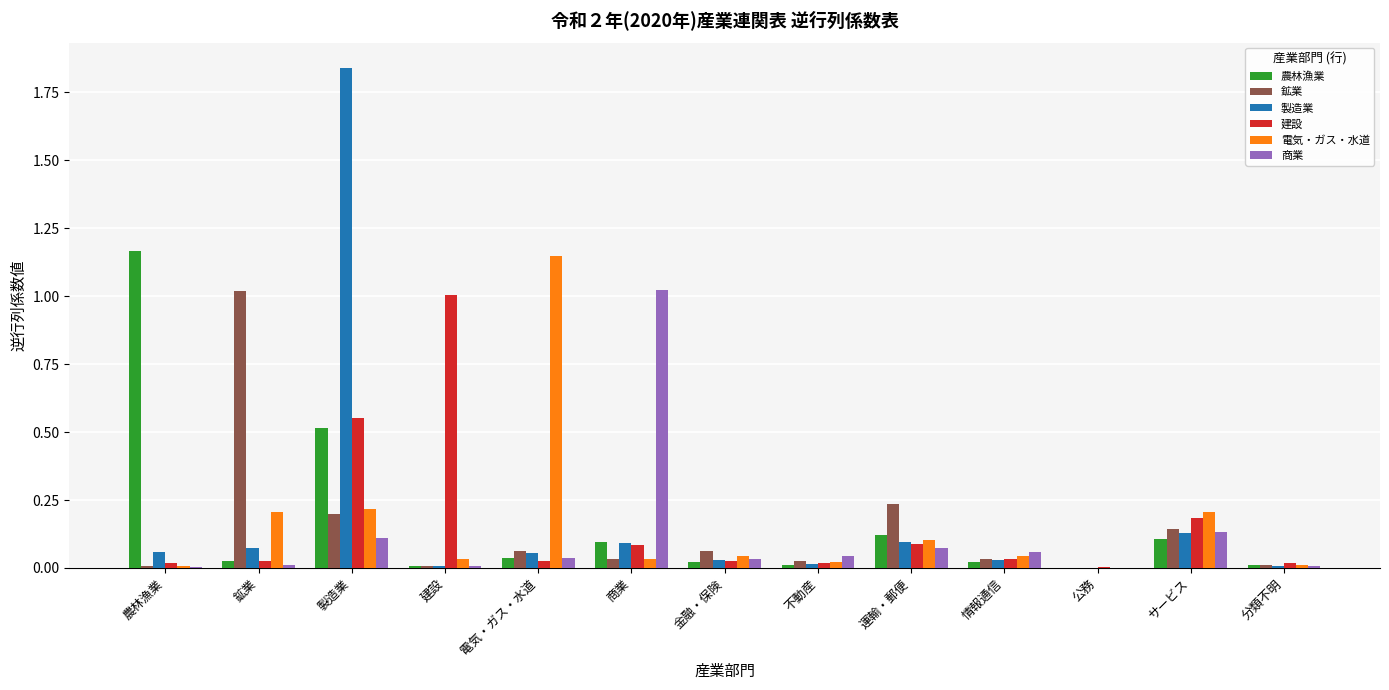

Count the number of categories in the chart.

13